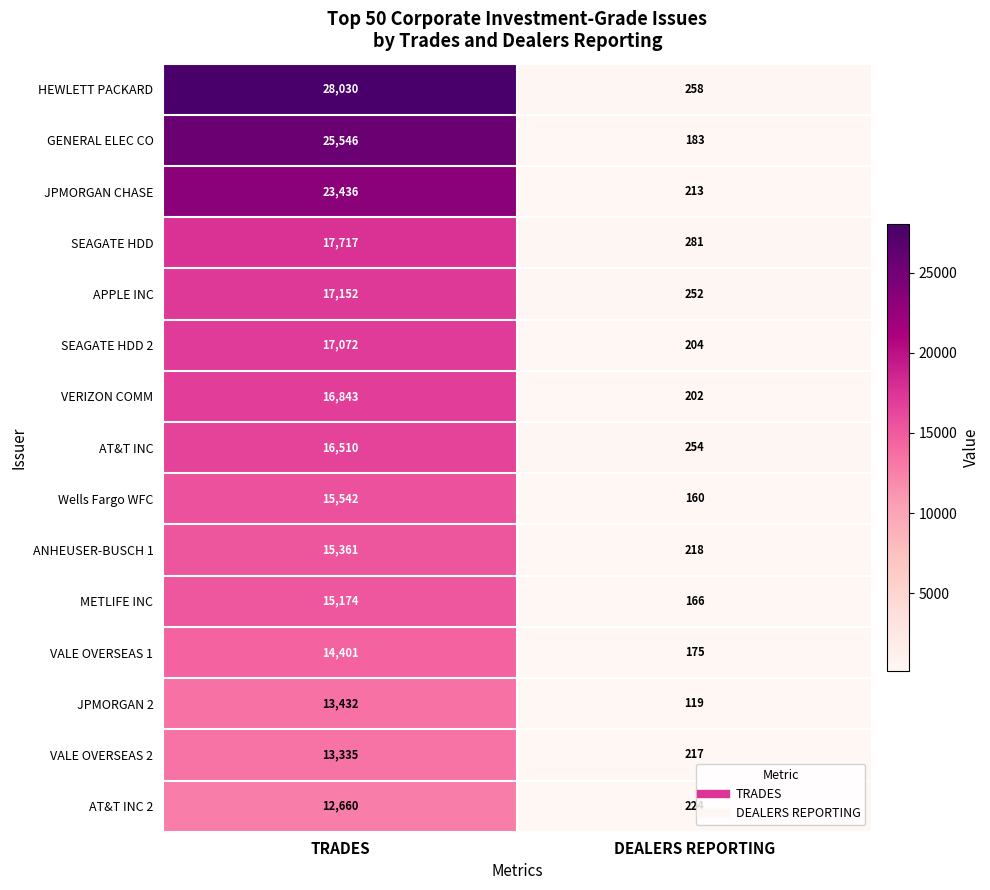

At how many categories does at least one series exceed 18880?

1